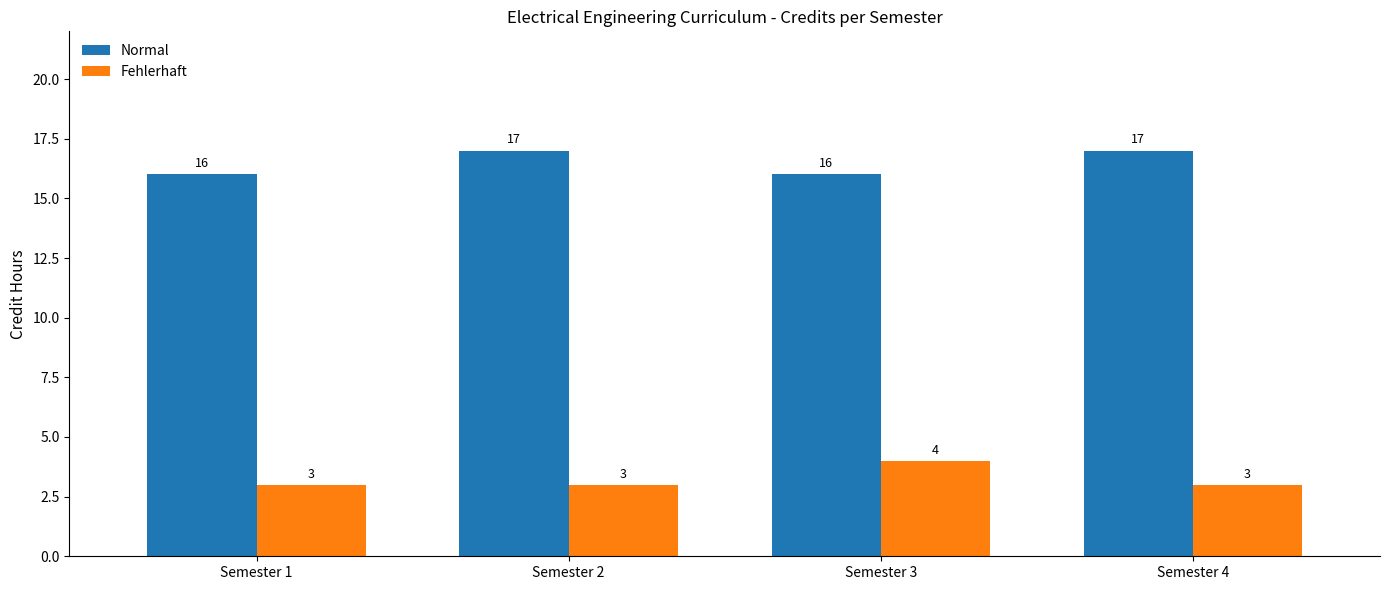

Reading left to right, extract all data points from this chart.

Normal: 16	17	16	17
Fehlerhaft: 3	3	4	3